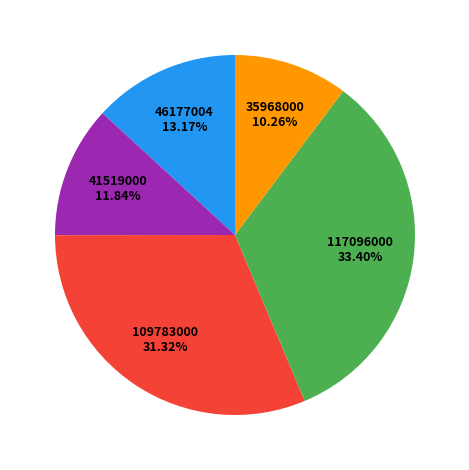

Is there any slice that represents more than half of the pie?

No